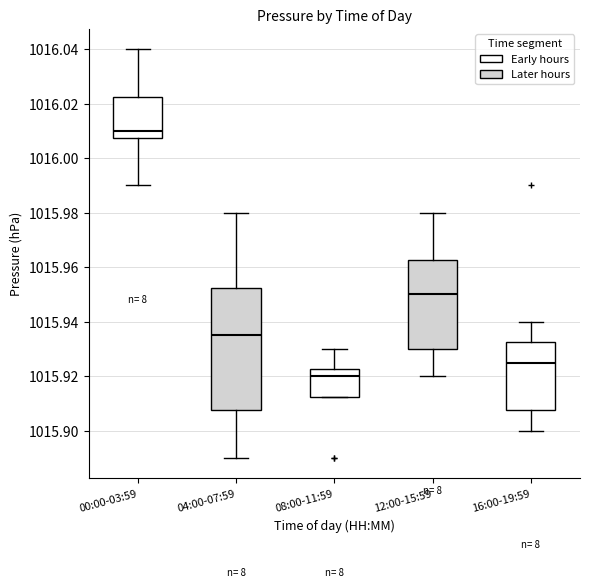

Where does the upper whisker of the box for 08:00-11:59 end on the y-axis? The values are not printed on the chart, so give them approximately, as read against the axis.

1015.930